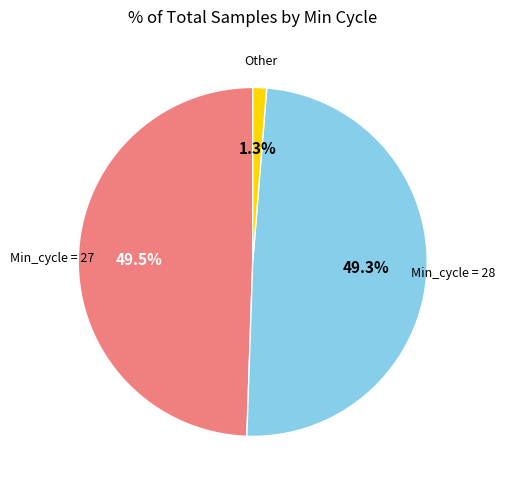

Does any single category account for the majority?

No